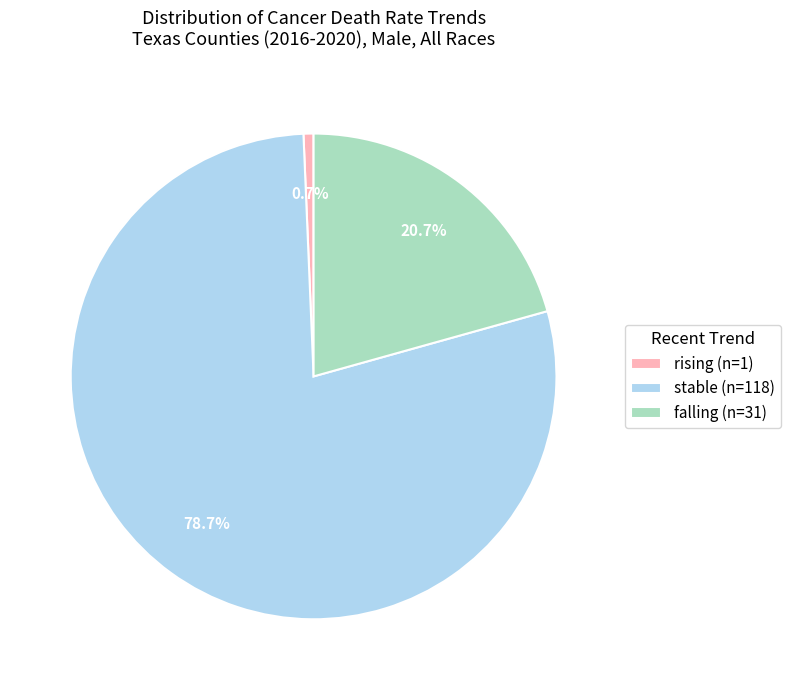

Is there any slice that represents more than half of the pie?

Yes